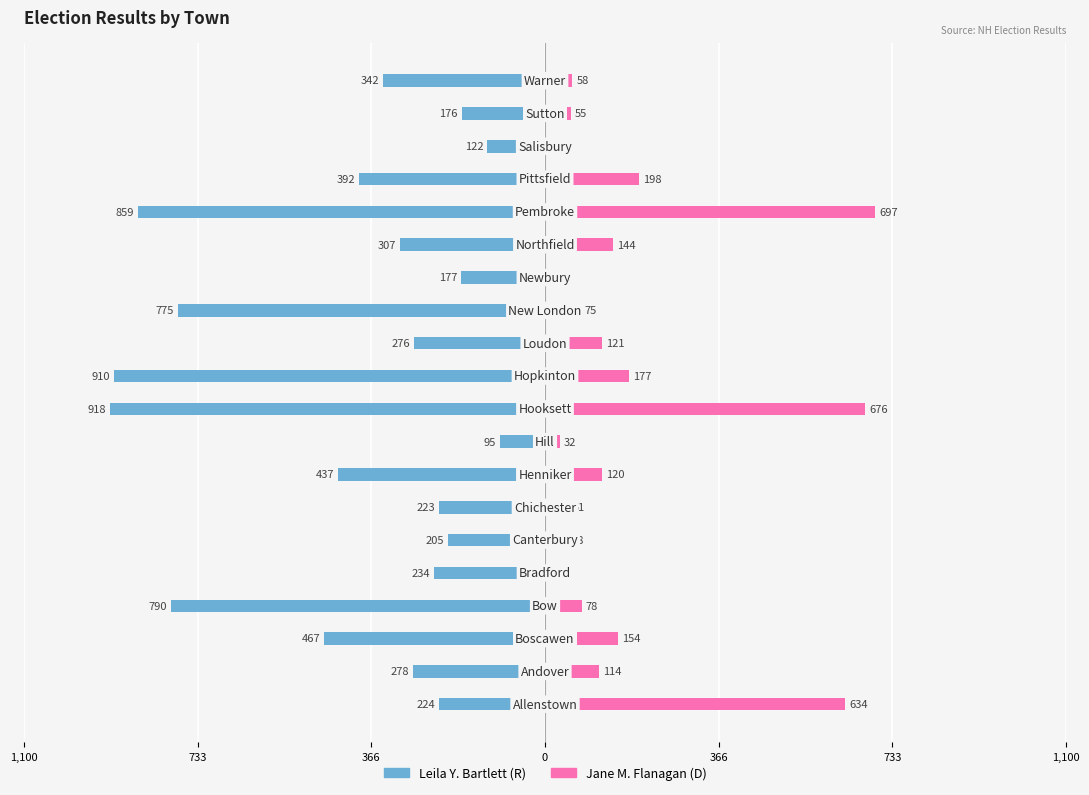

The value of Leila Y. Bartlett at 17 is -180. True or false?

False